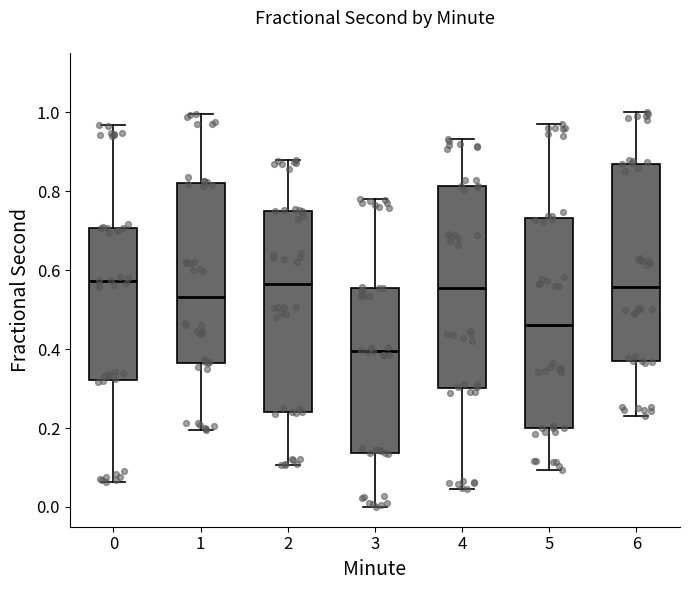

Reading left to right, transcribe this box plot: for each box, give where its median line is, the range the box spans, and where its two whiskers end, as read against the y-axis. The values are not printed on the chart, so give them approximately, as read against the axis.

0: median 0.58, box 0.32 to 0.70, whiskers 0.06 to 0.96
1: median 0.54, box 0.36 to 0.82, whiskers 0.20 to 1.00
2: median 0.56, box 0.24 to 0.76, whiskers 0.10 to 0.88
3: median 0.40, box 0.14 to 0.56, whiskers 0.00 to 0.78
4: median 0.56, box 0.30 to 0.82, whiskers 0.04 to 0.94
5: median 0.46, box 0.20 to 0.74, whiskers 0.10 to 0.96
6: median 0.56, box 0.38 to 0.86, whiskers 0.22 to 1.00